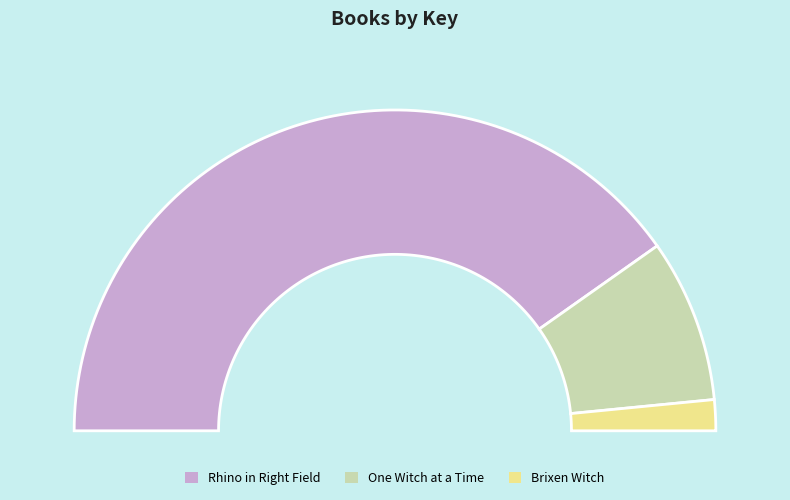

What percentage is NOT represented by Brixen Witch?

96.9%